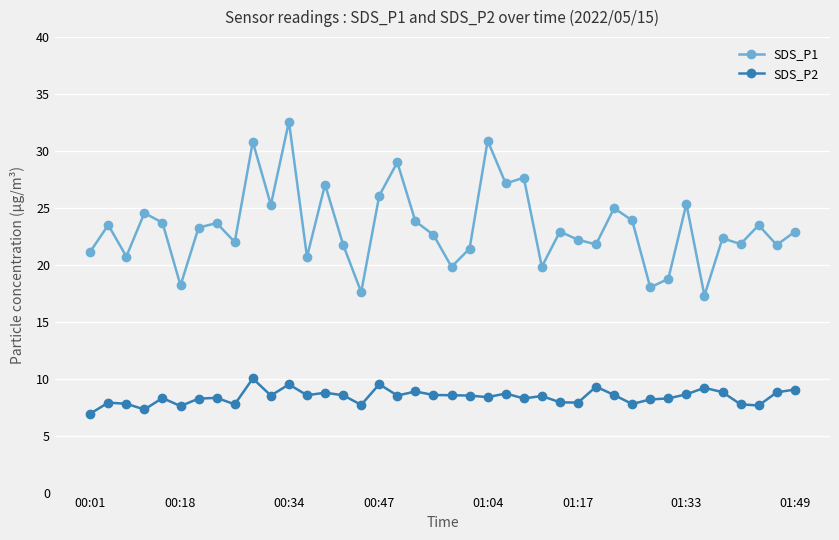

Which series has the widest spread of values?

SDS_P1